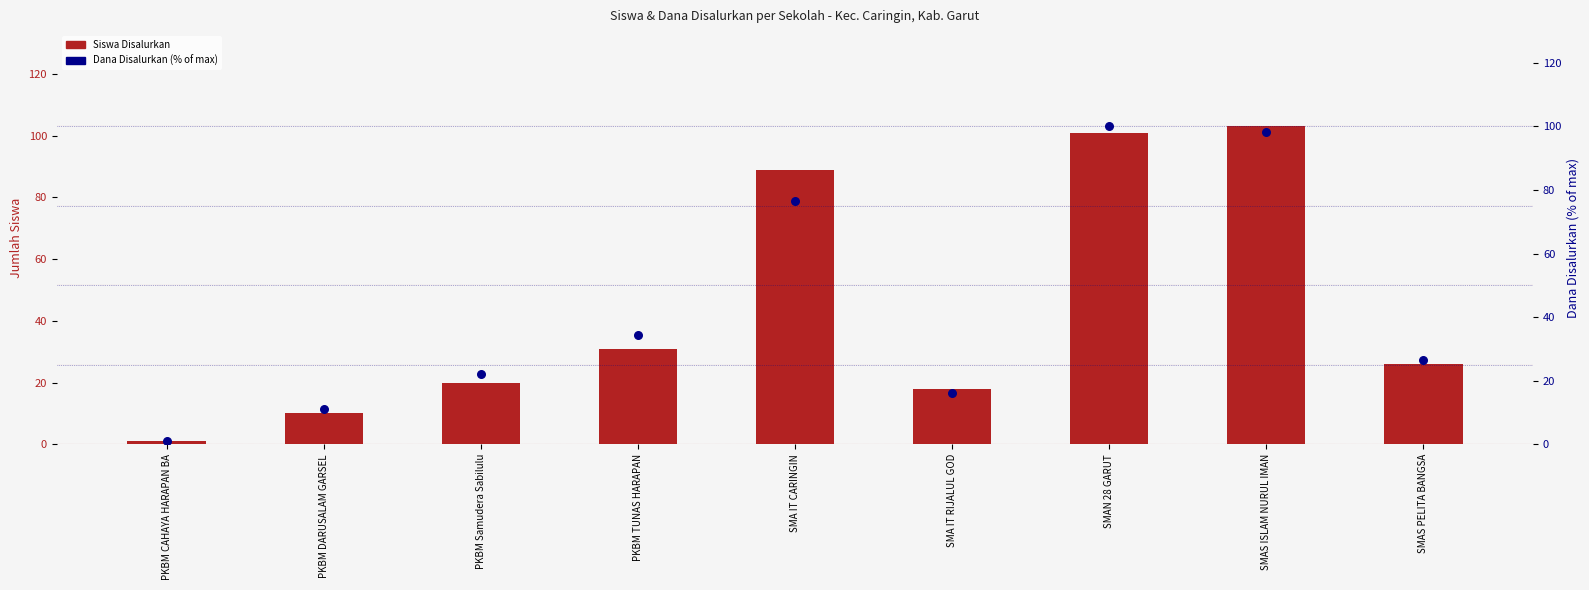

What are all the series names shown in the legend?

Siswa Disalurkan, Dana Disalurkan (% of max)